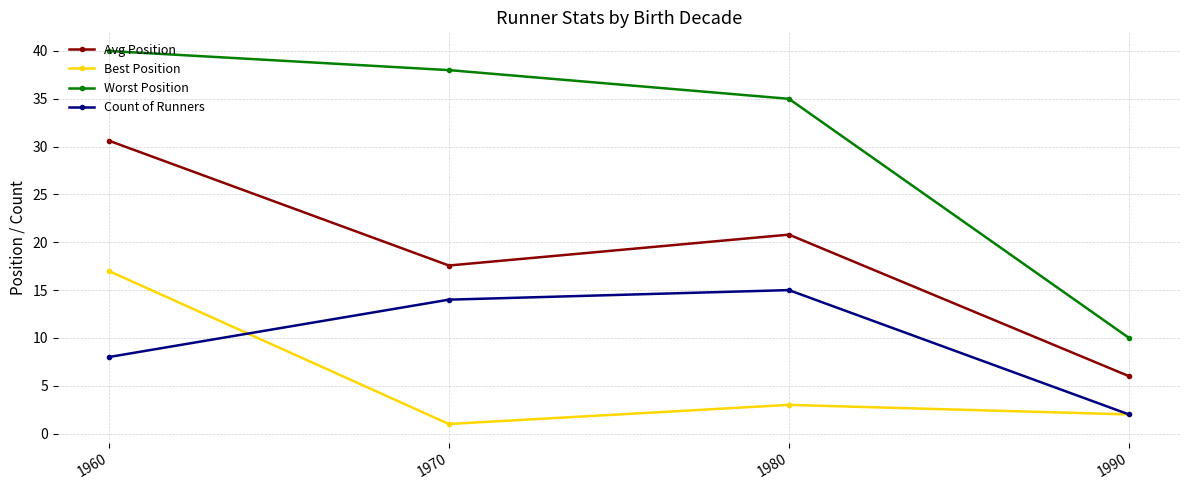

Which series has the widest spread of values?

Worst Position